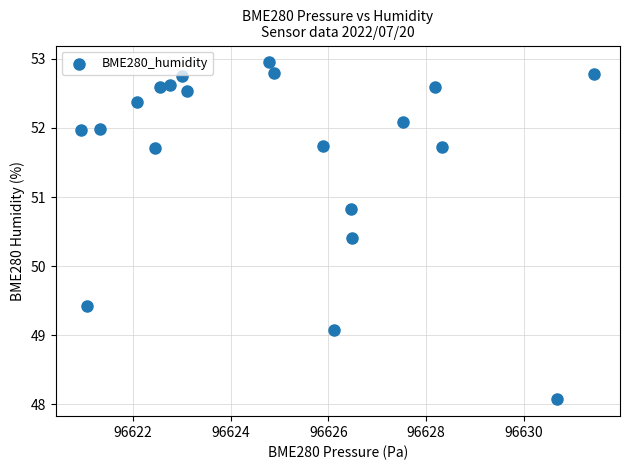

What is the range of X values (max minus min)?

10.5